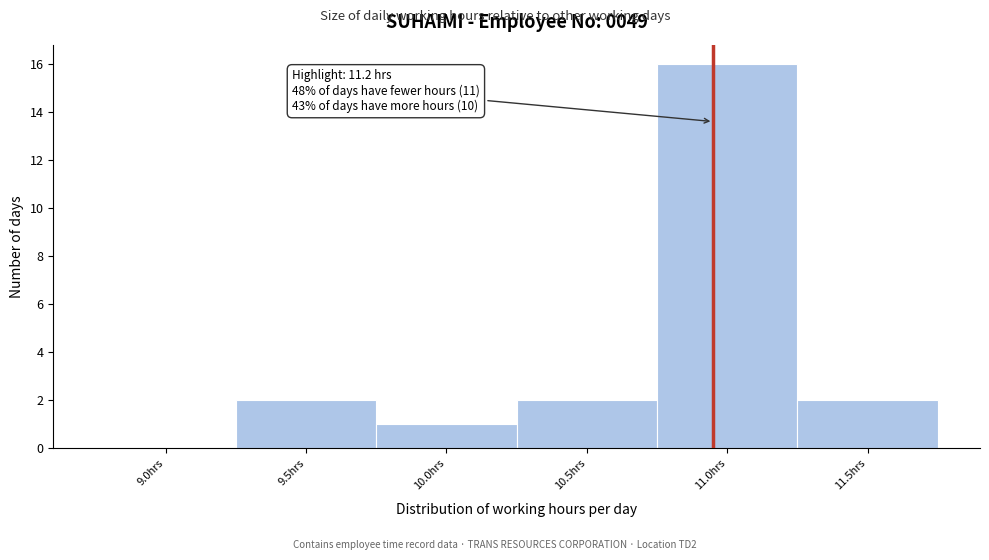

Reading left to right, list all the values displayed in this chart.

9.0hrs=0	9.5hrs=2	10.0hrs=1	10.5hrs=2	11.0hrs=16	11.5hrs=2